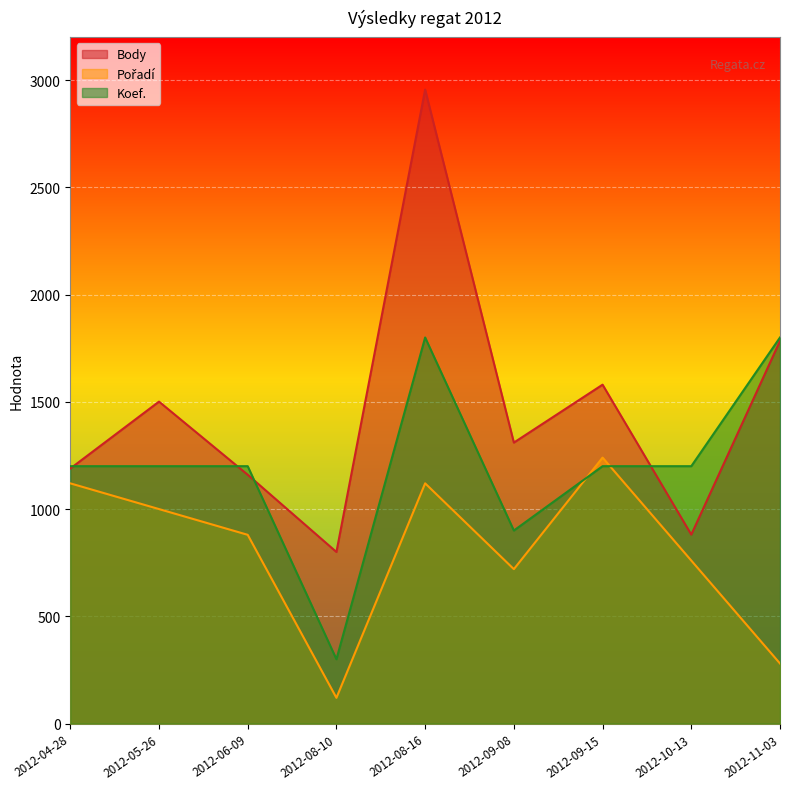

What is the difference between the maximum and minimum values in the Pořadí series?

1120